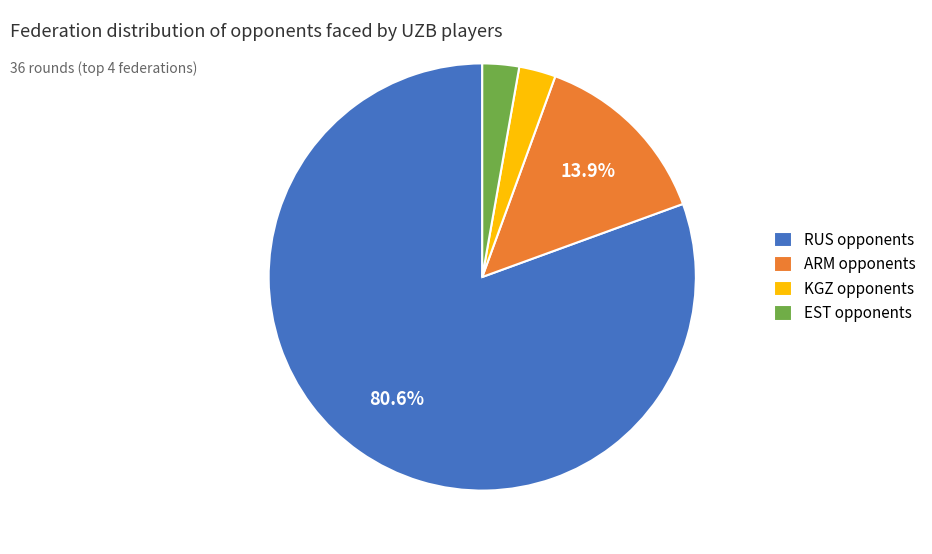

What percentage is NOT represented by ARM opponents?

86.1%